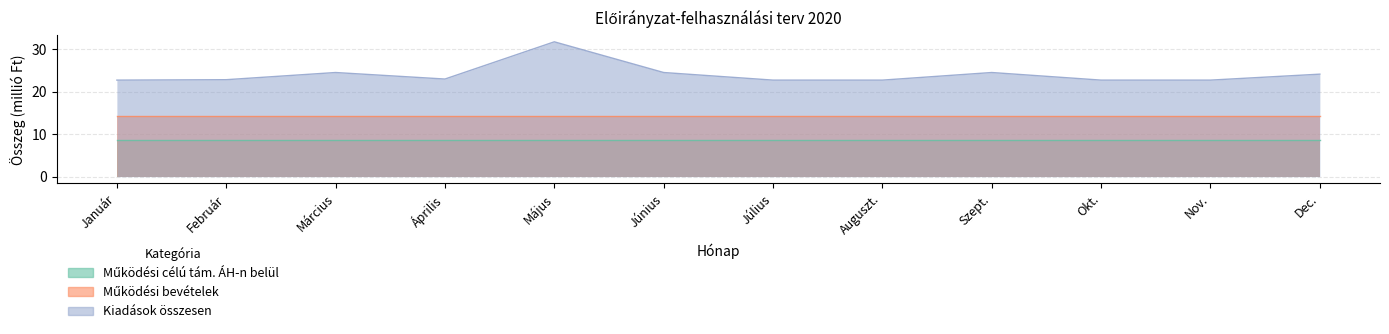

At which category does Kiadások összesen reach its first local peak?

Március